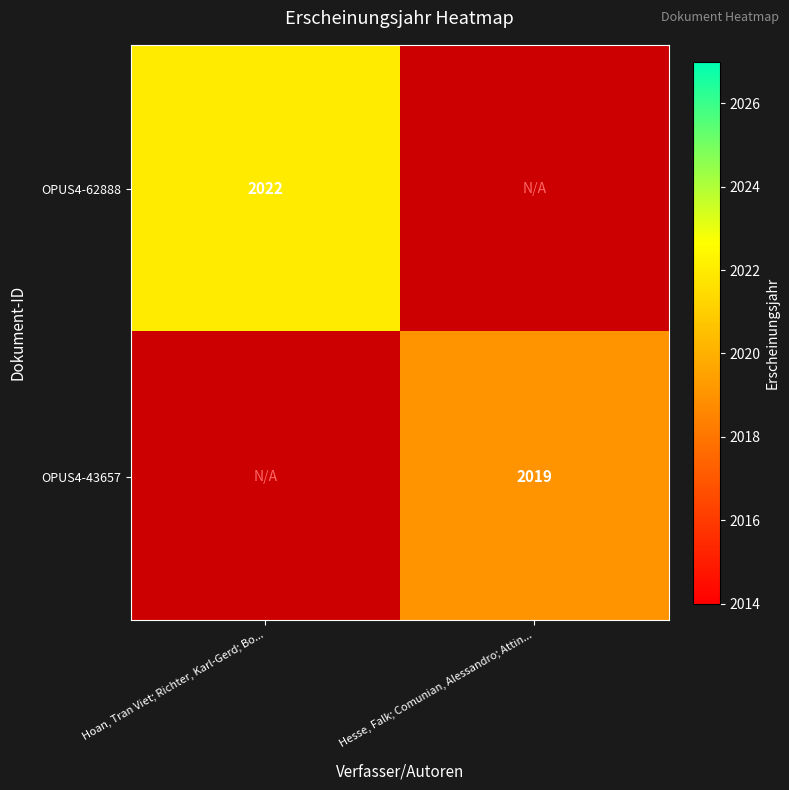

The OPUS4-62888 series shows 2022 at Hoan, Tran Viet; Richter, Karl-Gerd; Bo.... True or false?

True